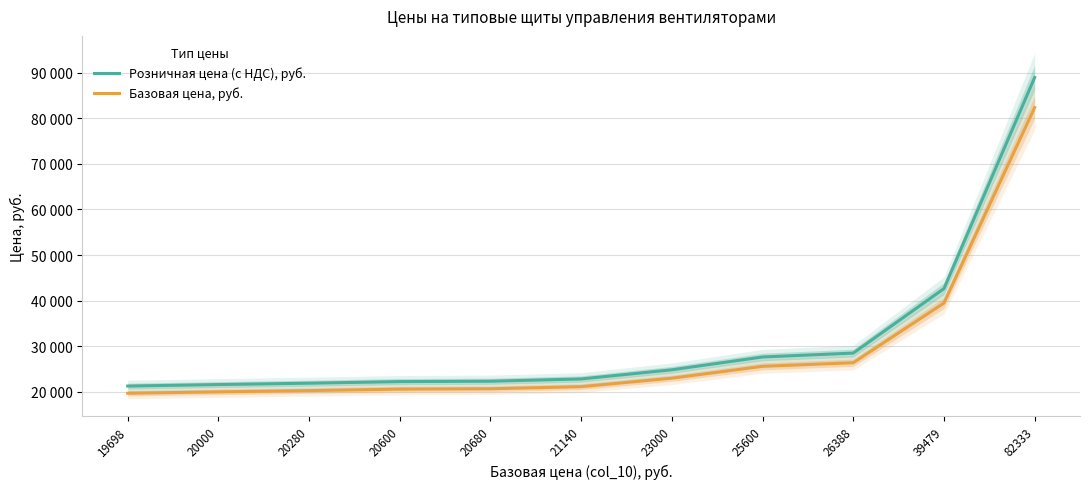

Reading left to right, what are all the values shown in this chart?

Розничная цена (с НДС), руб.: 21273.8	21600.0	21902.4	22248.0	22334.4	22831.2	24840.0	27648.0	28499.0	42637.3	88919.6
Базовая цена, руб.: 19698.0	20000.0	20280.0	20600.0	20680.0	21140.0	23000.0	25600.0	26388.0	39479.0	82333.0